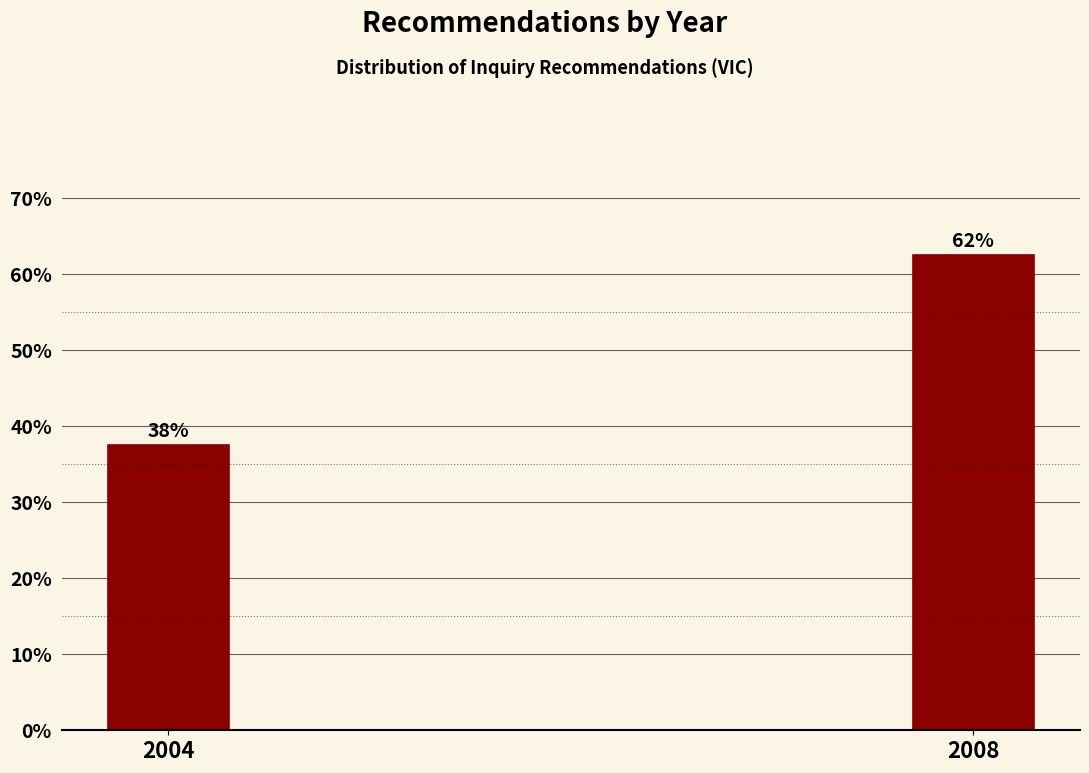

How many bars are there in total?

2